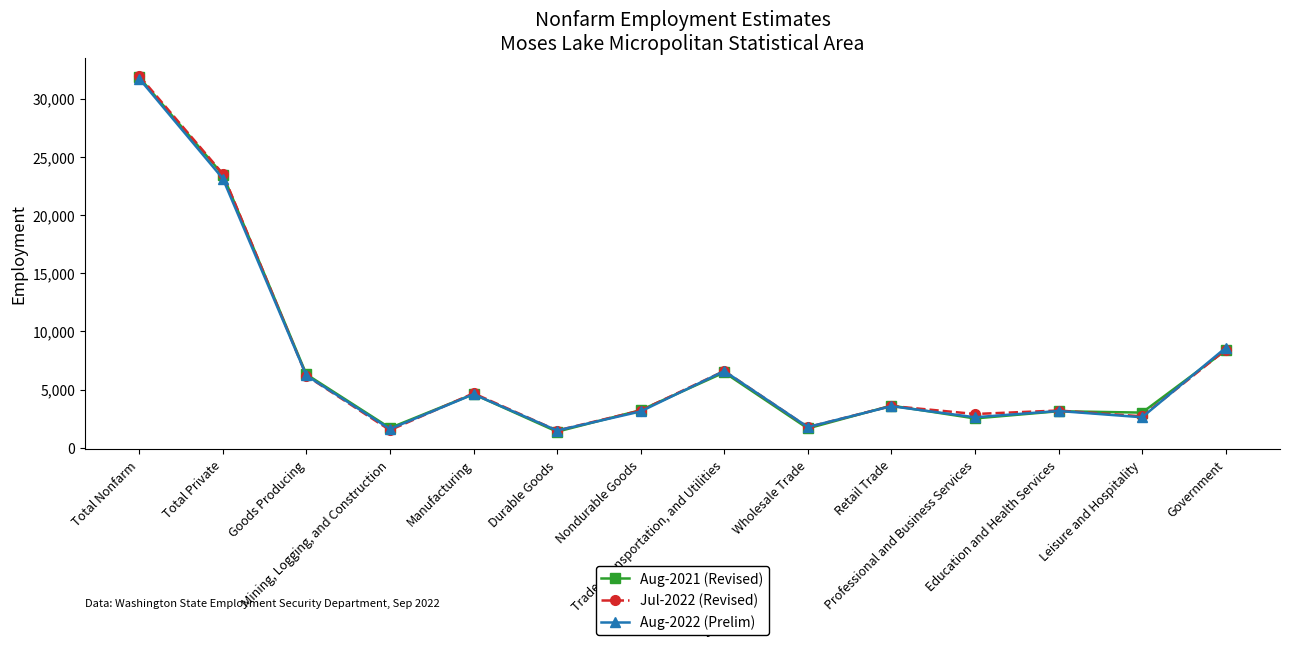

What is the difference between the second highest and minimum values in the Aug-2022 (Prelim) series?

21660